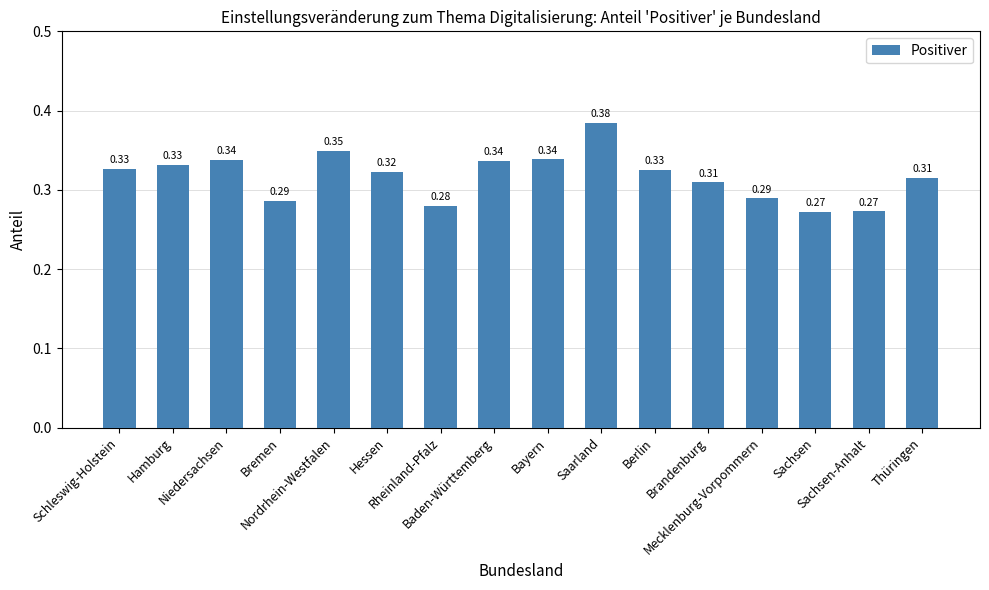

What is the sum of all values?

5.1